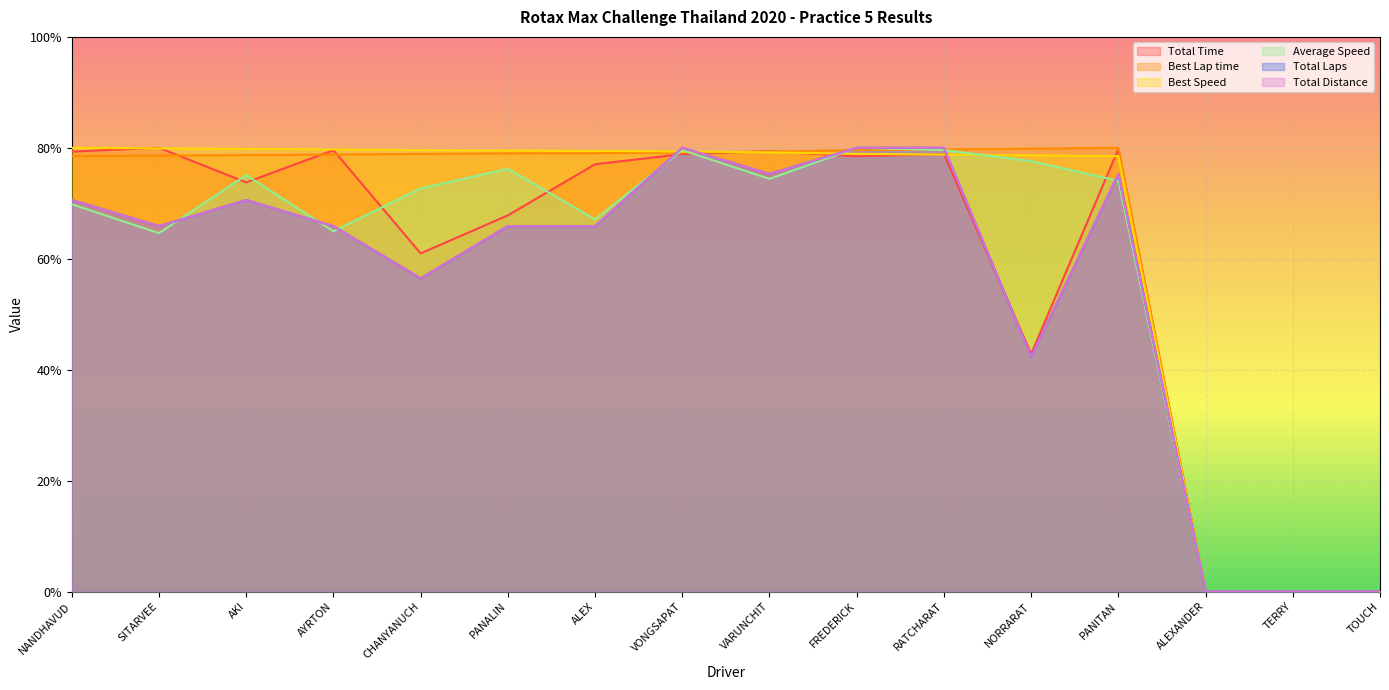

What are all the series names shown in the legend?

Total Time, Best Lap time, Best Speed, Average Speed, Total Laps, Total Distance